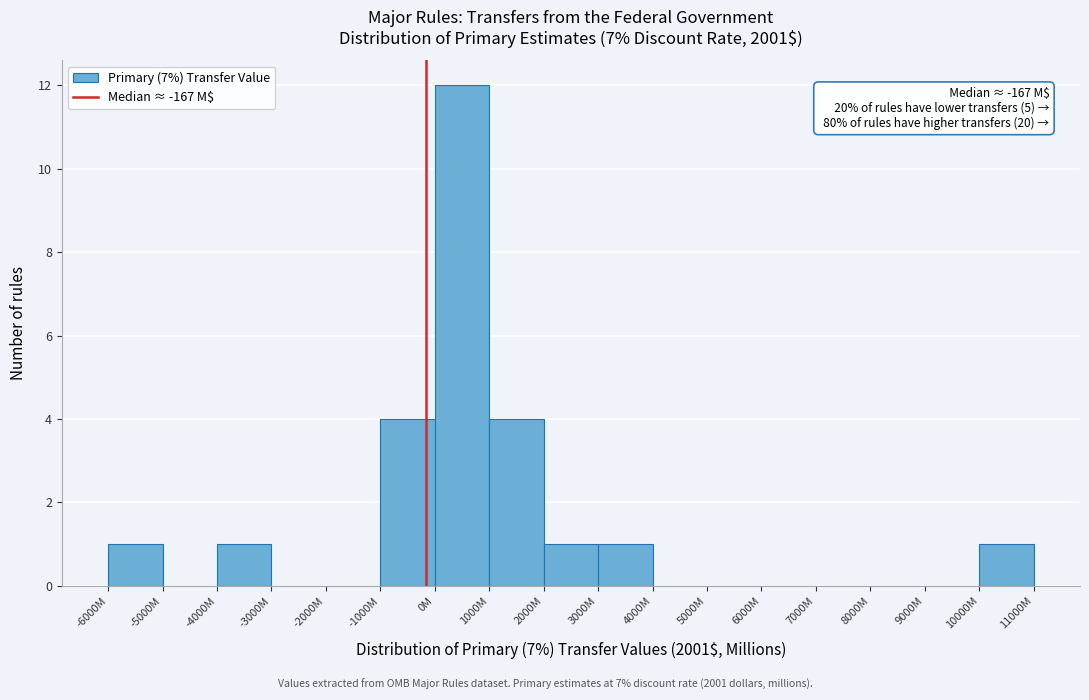

Reading right to left, transcribe all the data shown in this chart.

10000M=1	9000M=0	8000M=0	7000M=0	6000M=0	5000M=0	4000M=0	3000M=1	2000M=1	1000M=4	0M=12	-1000M=4	-2000M=0	-3000M=0	-4000M=1	-5000M=0	-6000M=1